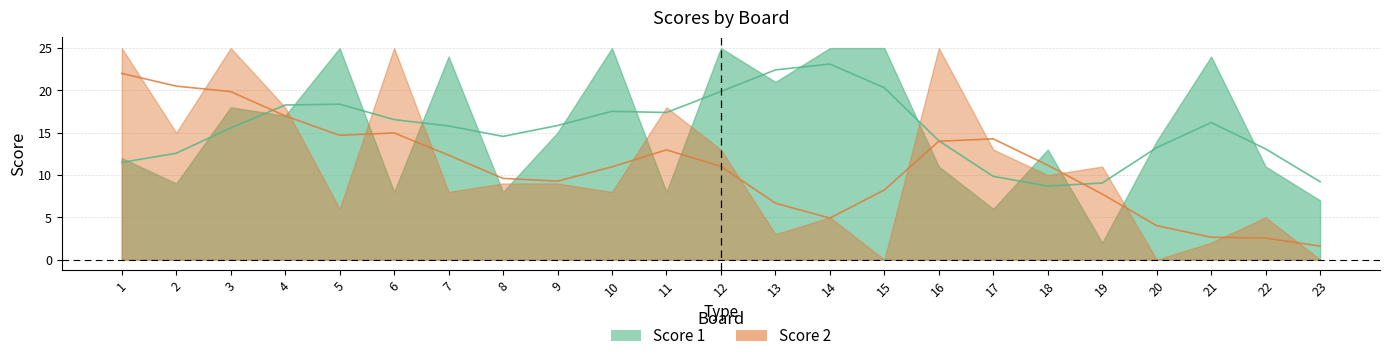

Reading right to left, extract all data points from this chart.

Score 1: 23=7	22=11	21=24	20=14	19=2	18=13	17=6	16=11	15=25	14=25	13=21	12=25	11=8	10=25	9=15	8=8	7=24	6=8	5=25	4=17	3=18	2=9	1=12
Score 2: 23=0	22=5	21=2	20=0	19=11	18=10	17=13	16=25	15=0	14=5	13=3	12=13	11=18	10=8	9=9	8=9	7=8	6=25	5=6	4=18	3=25	2=15	1=25